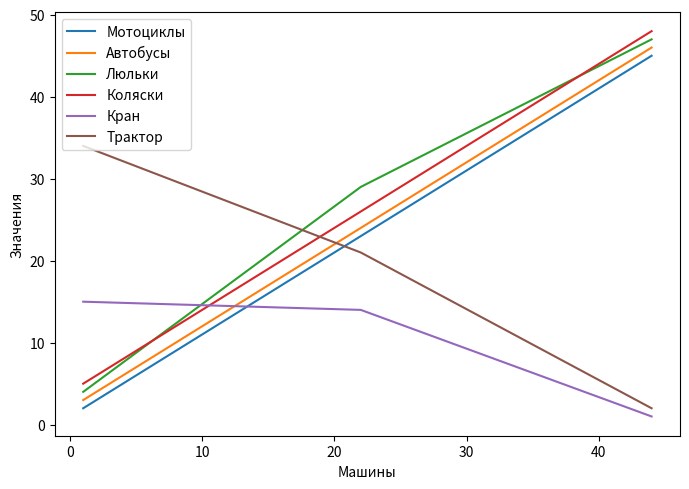

What is the difference between the maximum and minimum values in the Трактор series?

32